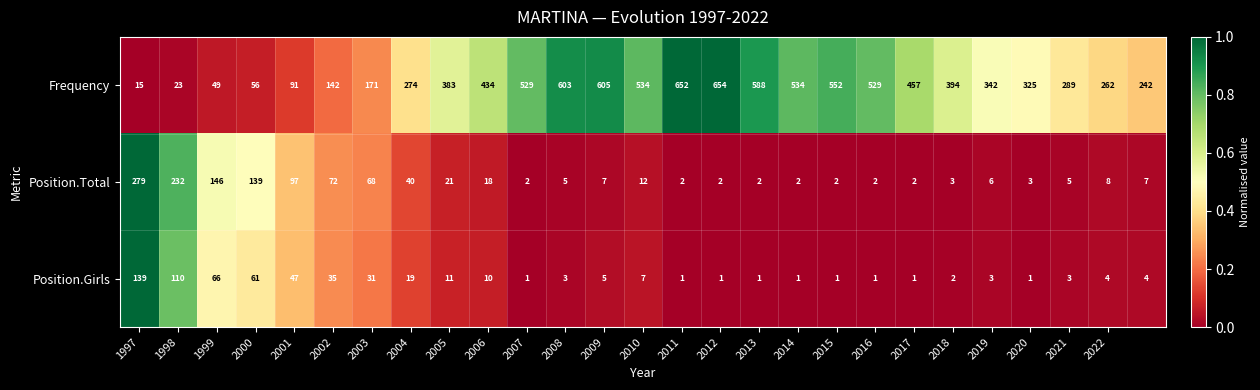

What is the difference between the maximum and minimum values in the Frequency series?

639